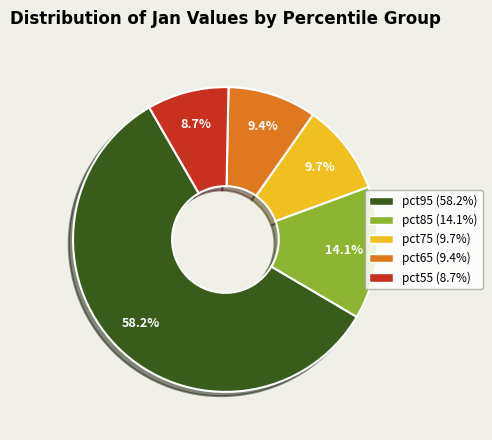

Is there a majority slice in this chart?

Yes